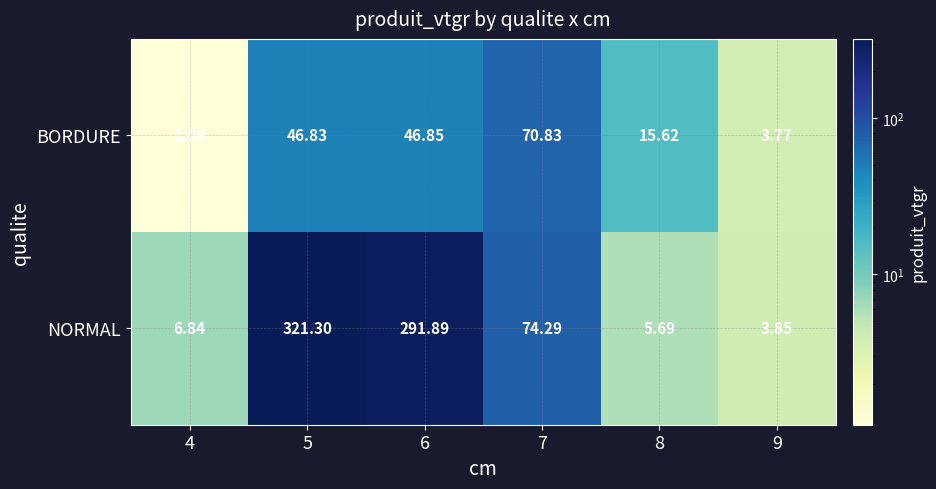

Which series has the widest spread of values?

NORMAL